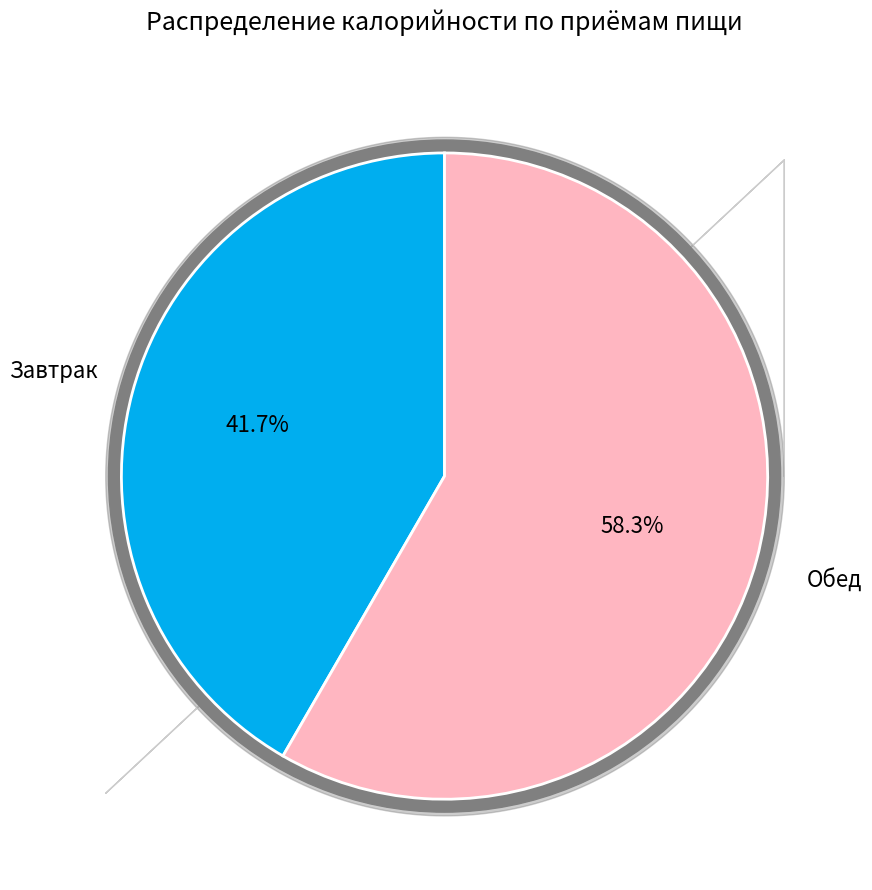

What is the smallest slice in the pie chart?

Завтрак